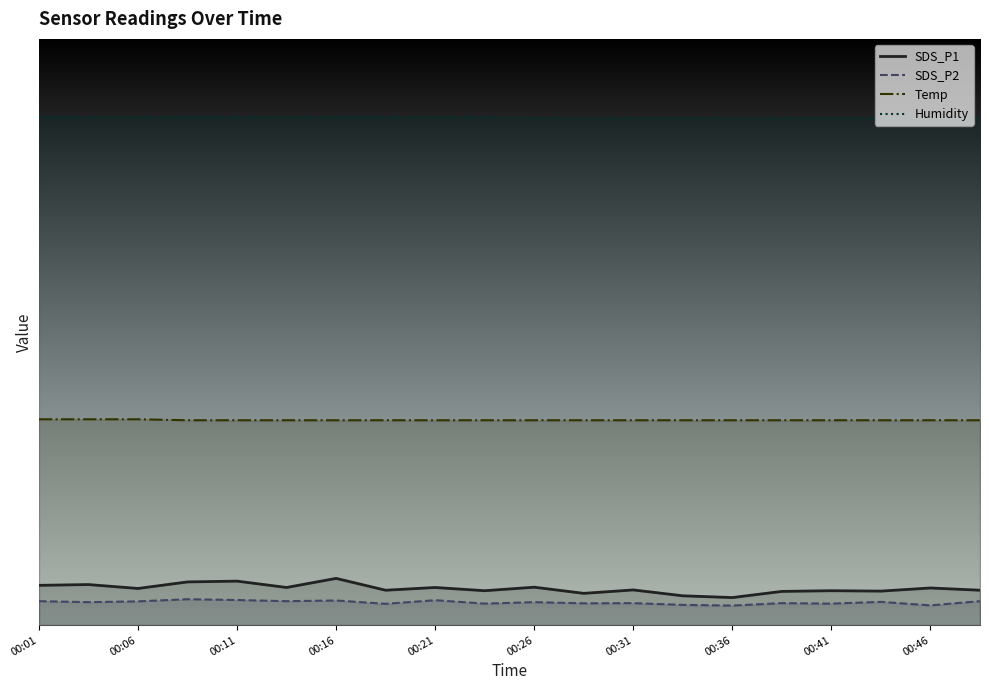

The Humidity series shows 52.0 at 00:11. True or false?

True